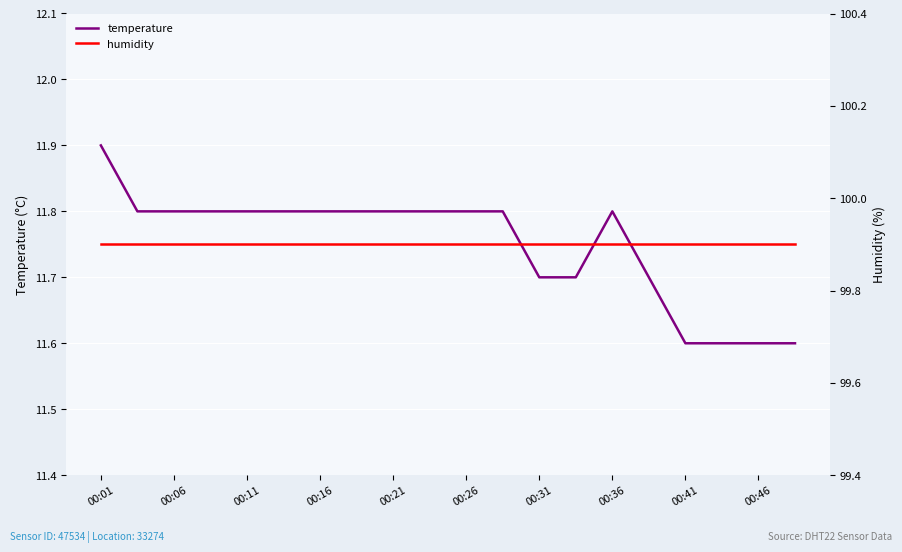

What position from the right is 13?

7